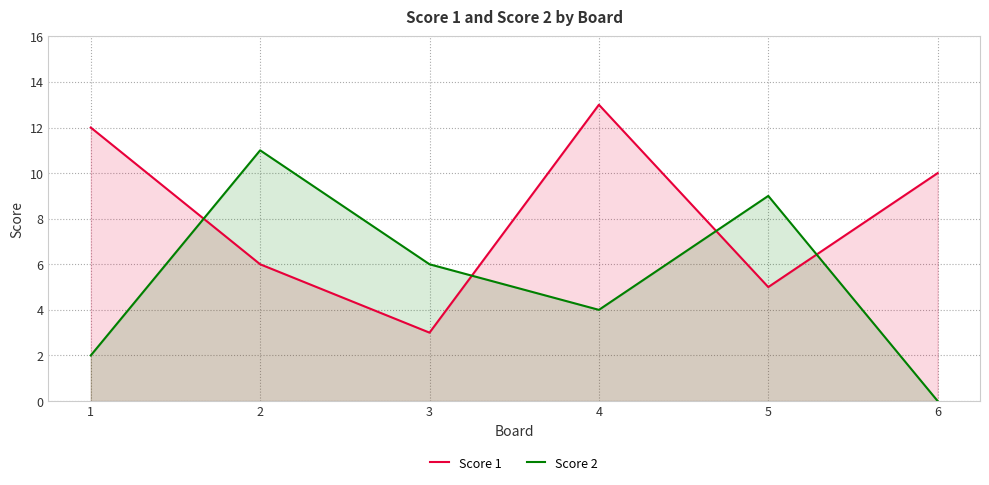

How many interior local valleys does the Score 1 series have?

2